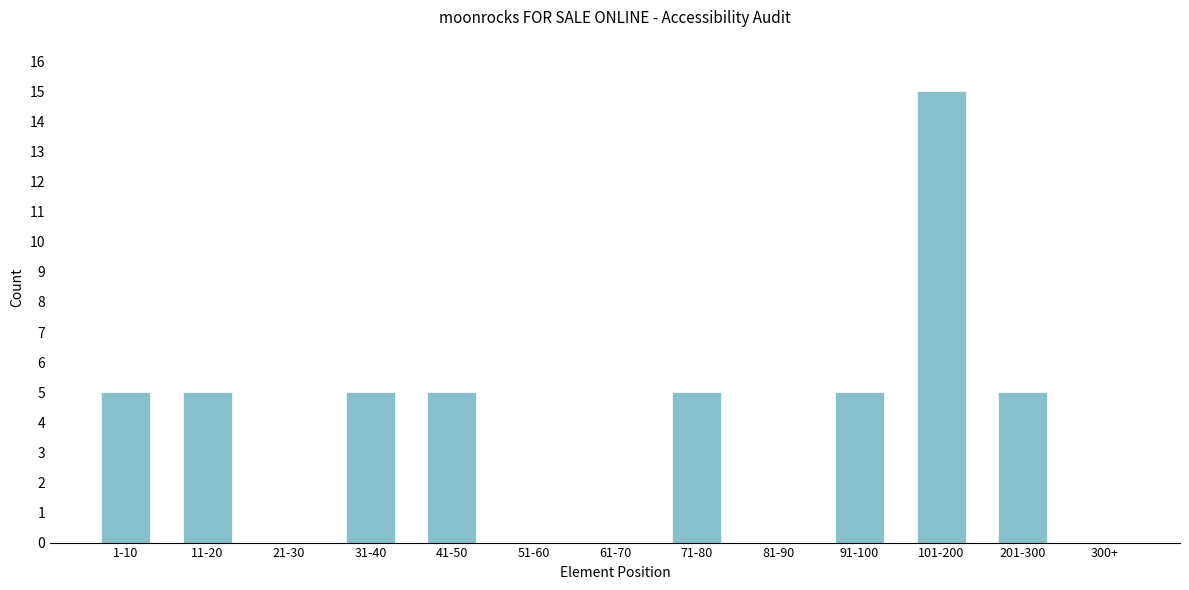

Reading left to right, extract all data points from this chart.

1-10=5	11-20=5	21-30=0	31-40=5	41-50=5	51-60=0	61-70=0	71-80=5	81-90=0	91-100=5	101-200=15	201-300=5	300+=0